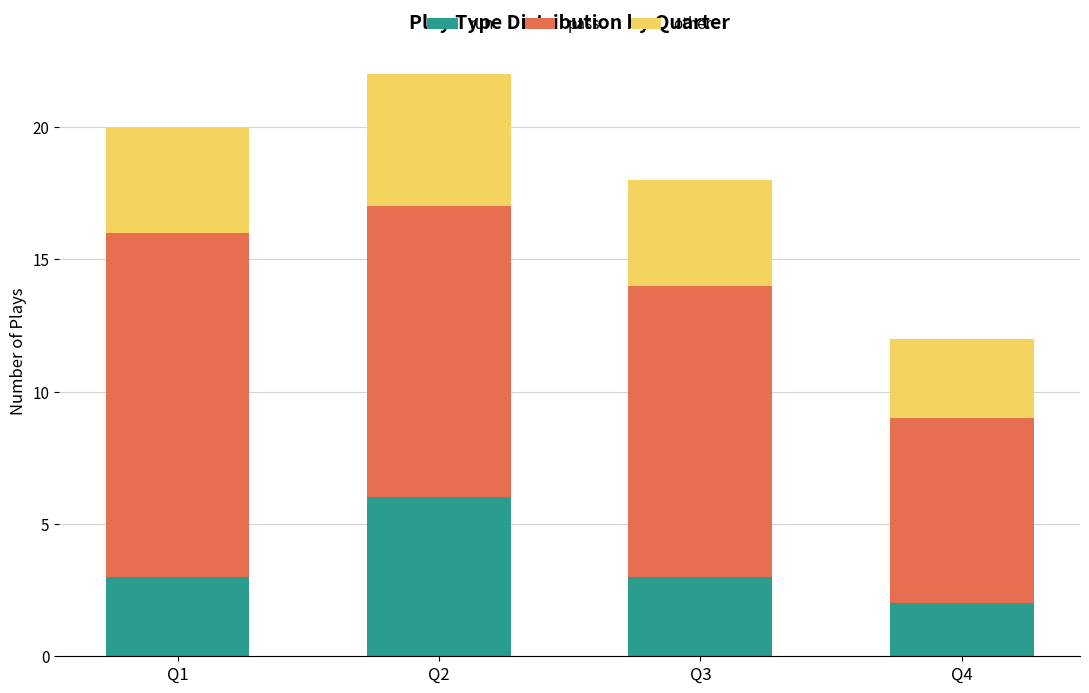

What is the total value across all series at Q1?

20